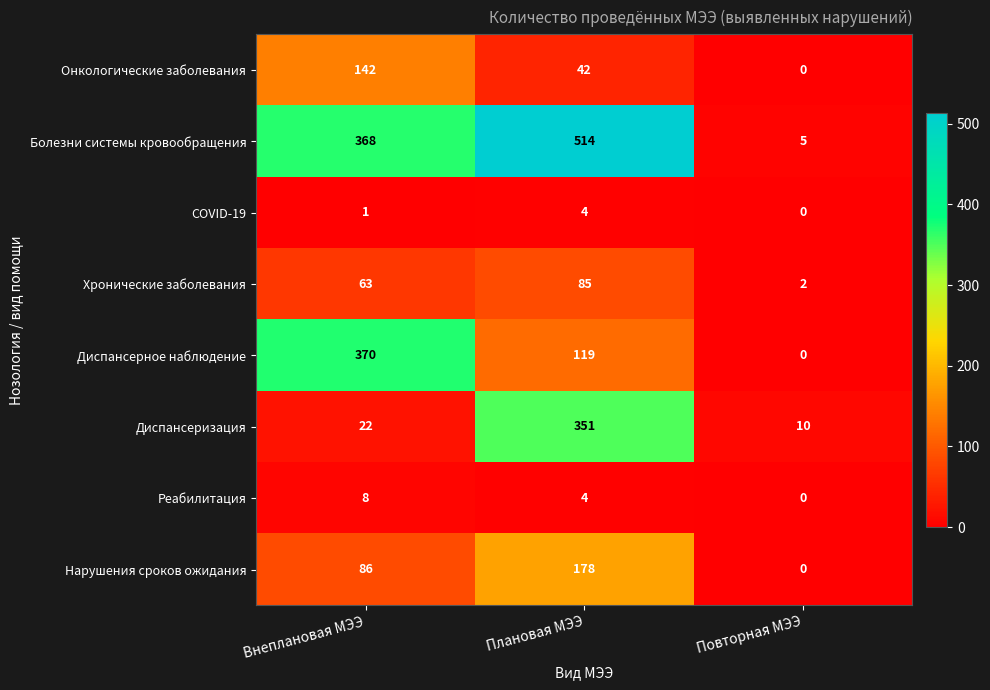

What is the total value across all series at Плановая МЭЭ?

1297